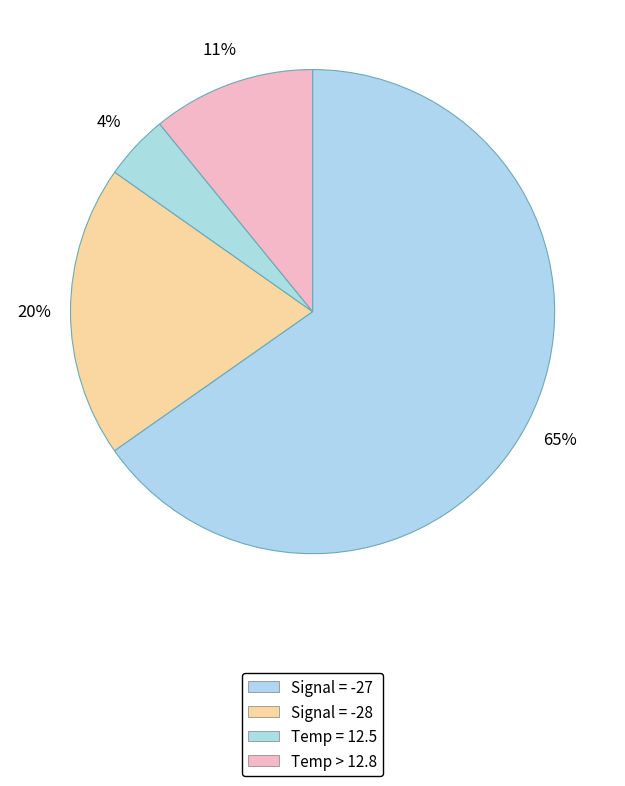

How many slices are in this pie chart?

4